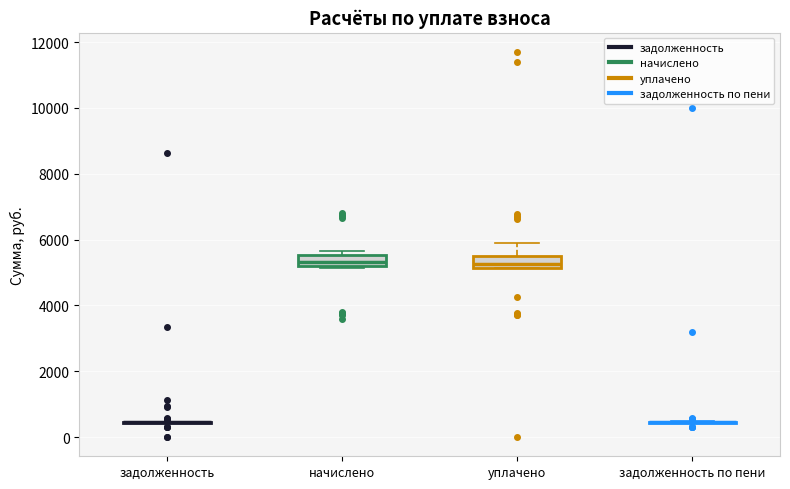

Reading left to right, read every box against the y-axis: the position of its median line, the range the box covers, and the ends of its whiskers. The values are not printed on the chart, so give them approximately, as read against the axis.

задолженность: box collapsed to a line at 400, whiskers 400 to 400
начислено: median 5400, box 5200 to 5600, whiskers 5200 to 5600 (just above the box's upper edge)
уплачено: median 5200 (just above the box's lower edge), box 5200 to 5600, whiskers 5200 to 5800
задолженность по пени: box collapsed to a line at 400, whiskers 400 to 400